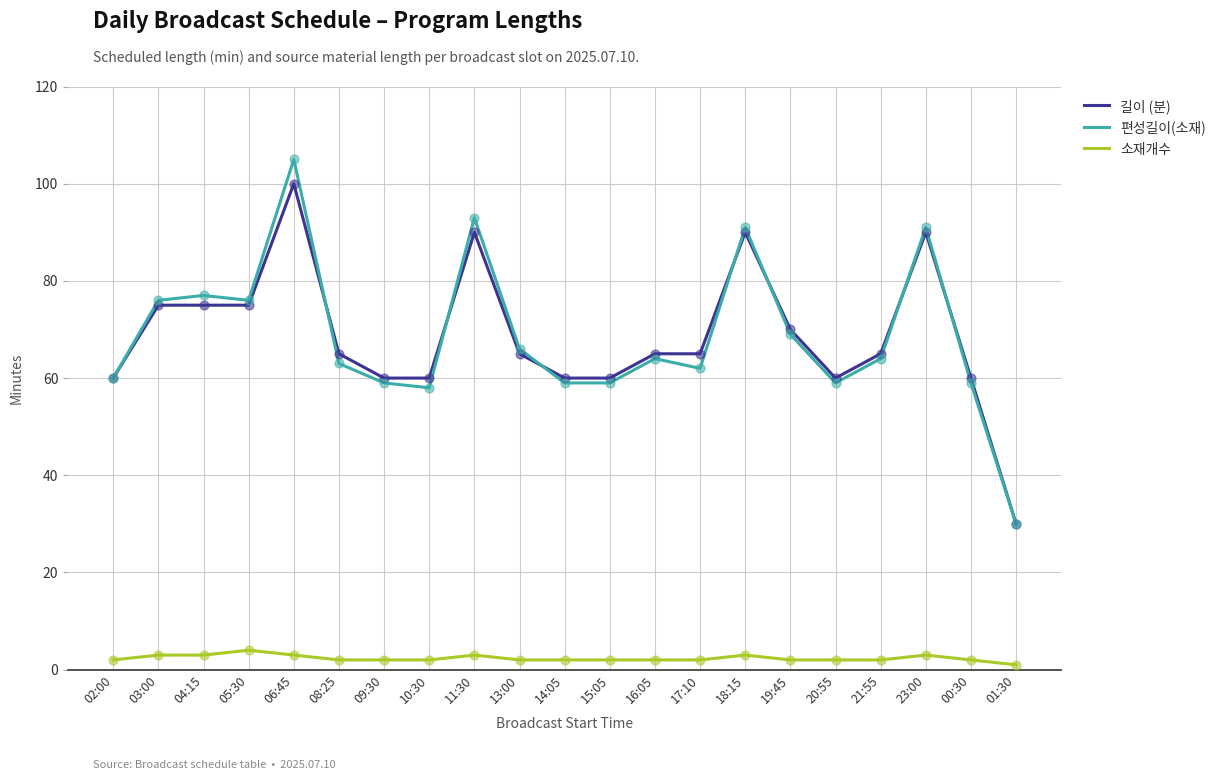

Which series has the widest spread of values?

편성길이(소재)